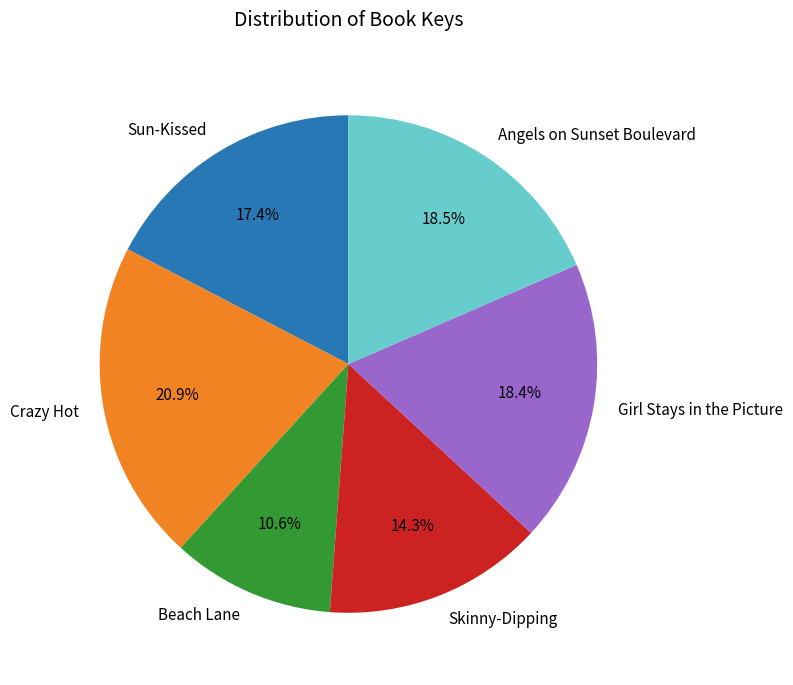

Count the number of slices in the pie.

6